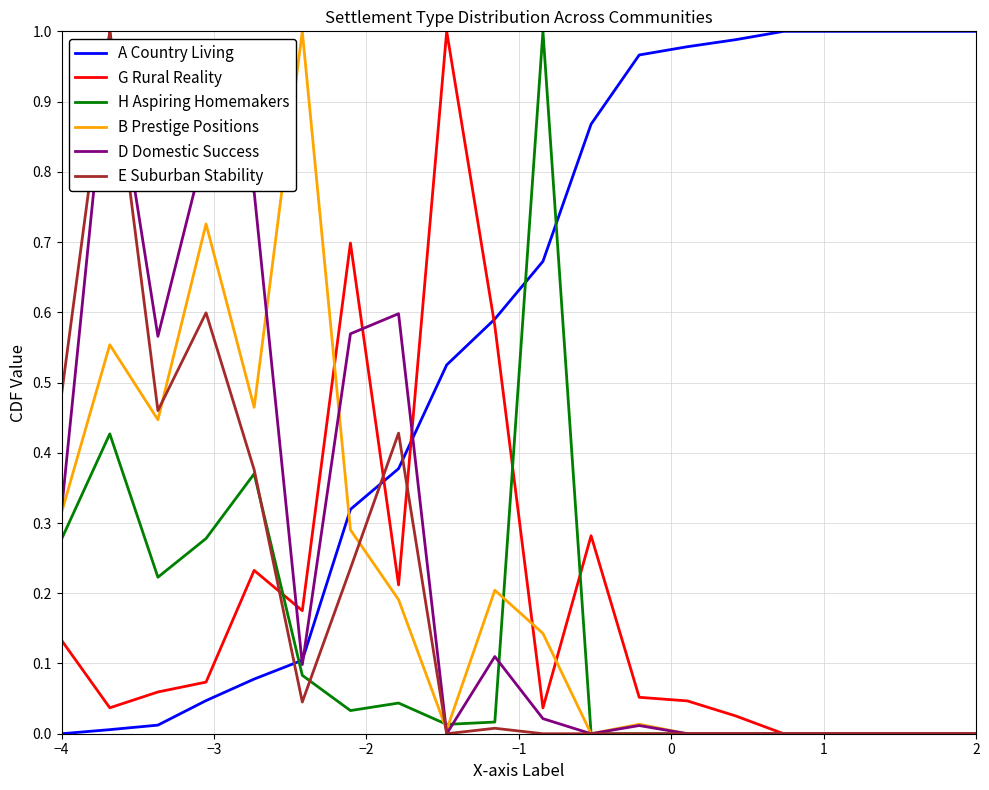

How many intersections are there between E Suburban Stability and A Country Living?

3